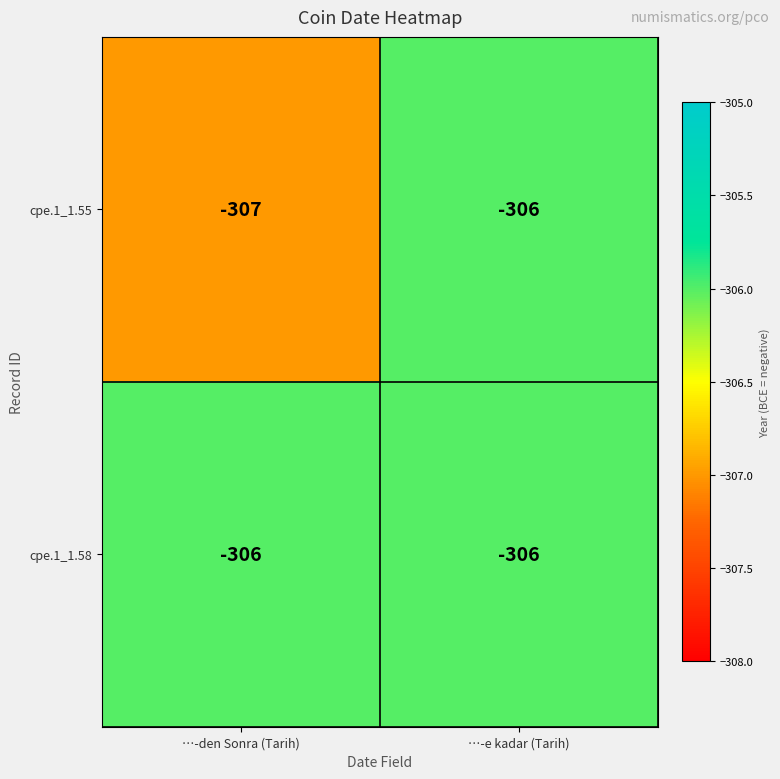

What is the total value across all series at …-e kadar (Tarih)?

-612